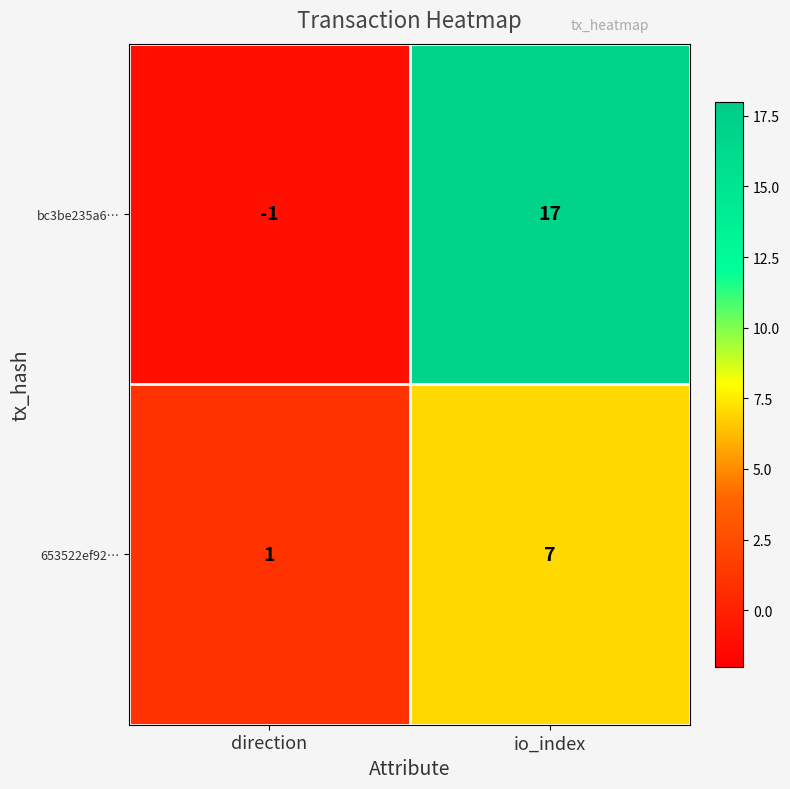

Which label corresponds to the smallest value in the chart?

direction